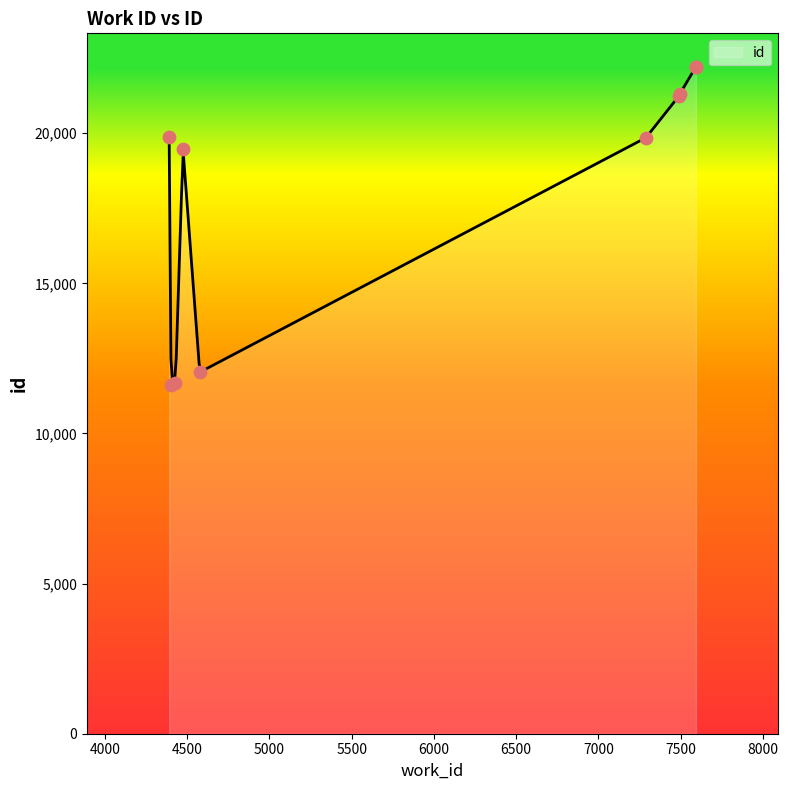

Approximately how many times larger is the value at 7488 compared to 7593?

1.0